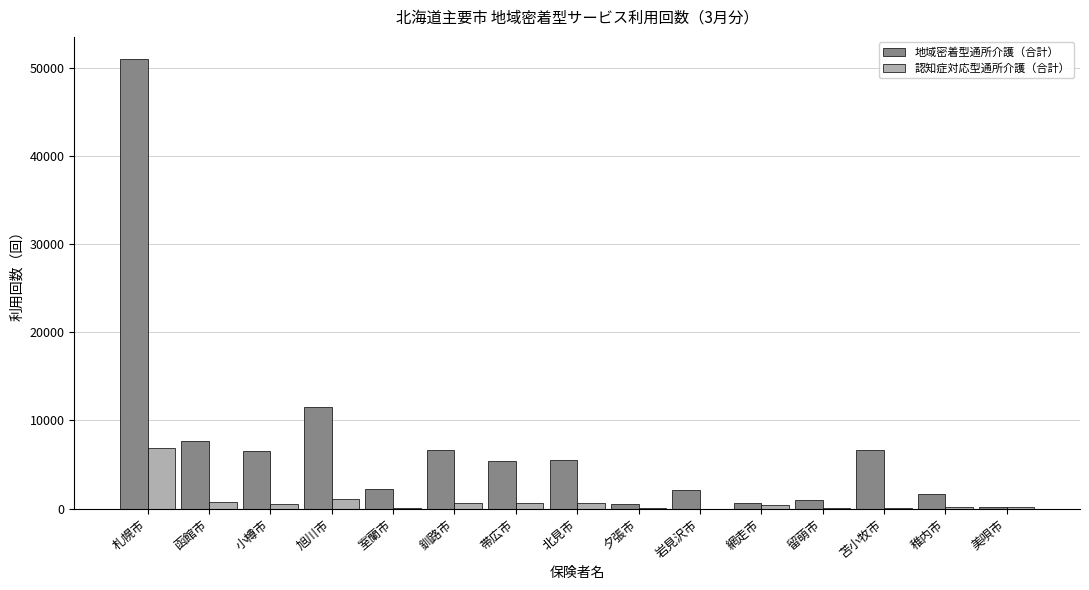

Is the value of 認知症対応型通所介護（合計） at 小樽市 greater than the value of 地域密着型通所介護（合計） at 帯広市?

No